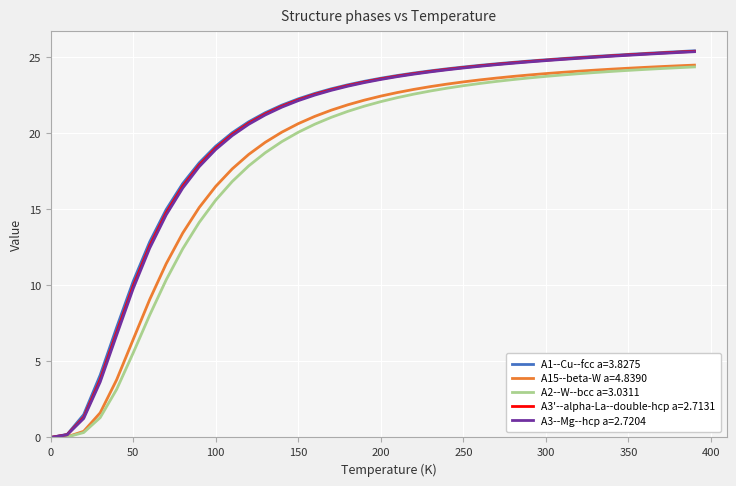

What is the maximum value shown in the chart?

25.4